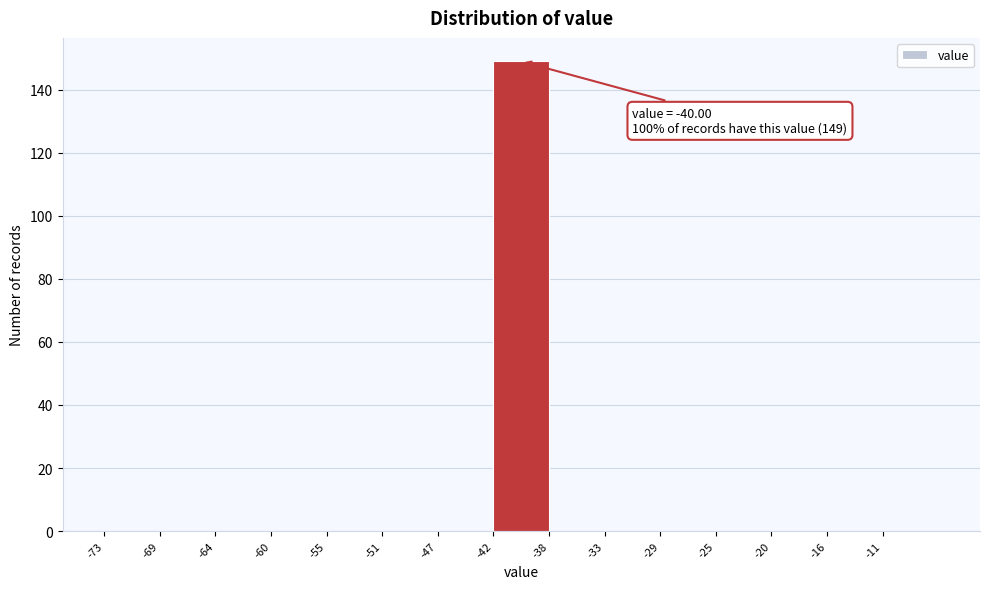

Over which range of the x-axis is the bar tallest?

-42.2 to -37.8